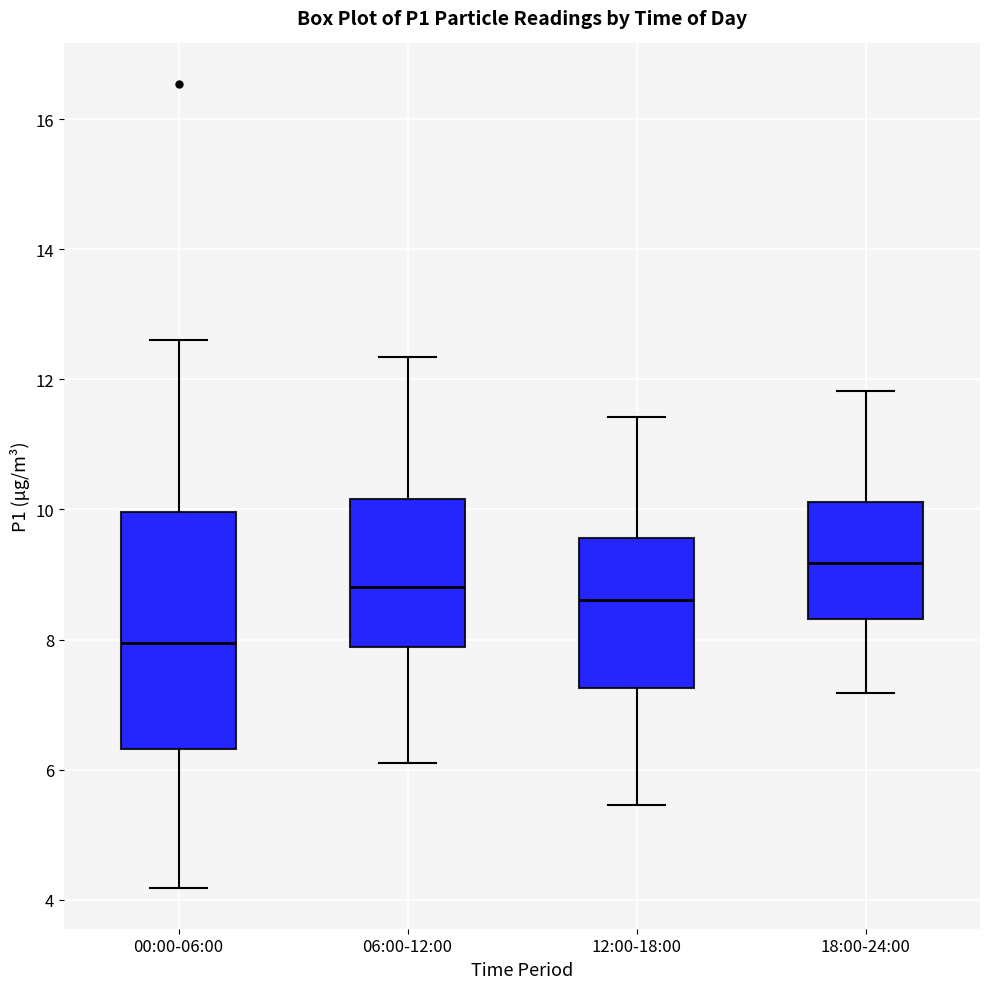

Which box has the lowest median line?

00:00-06:00